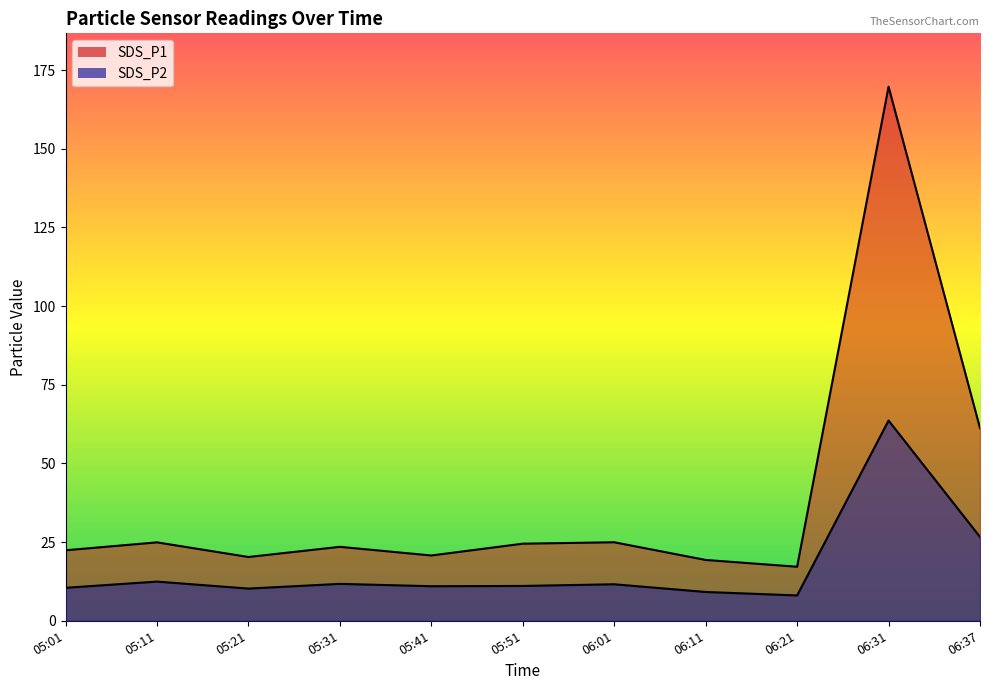

True or false: SDS_P1 has more than 0 points higher than both neighbors.

True